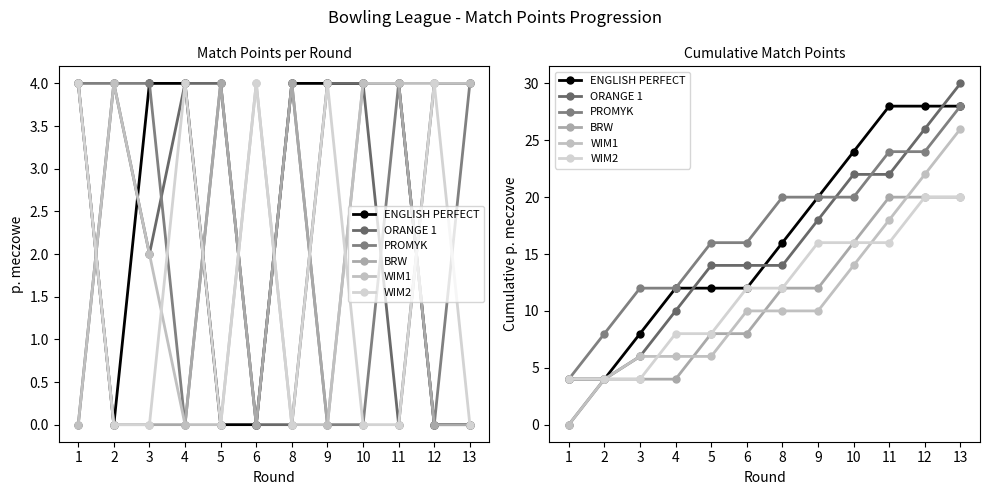

The value of ENGLISH PERFECT at 13 is 28. True or false?

True